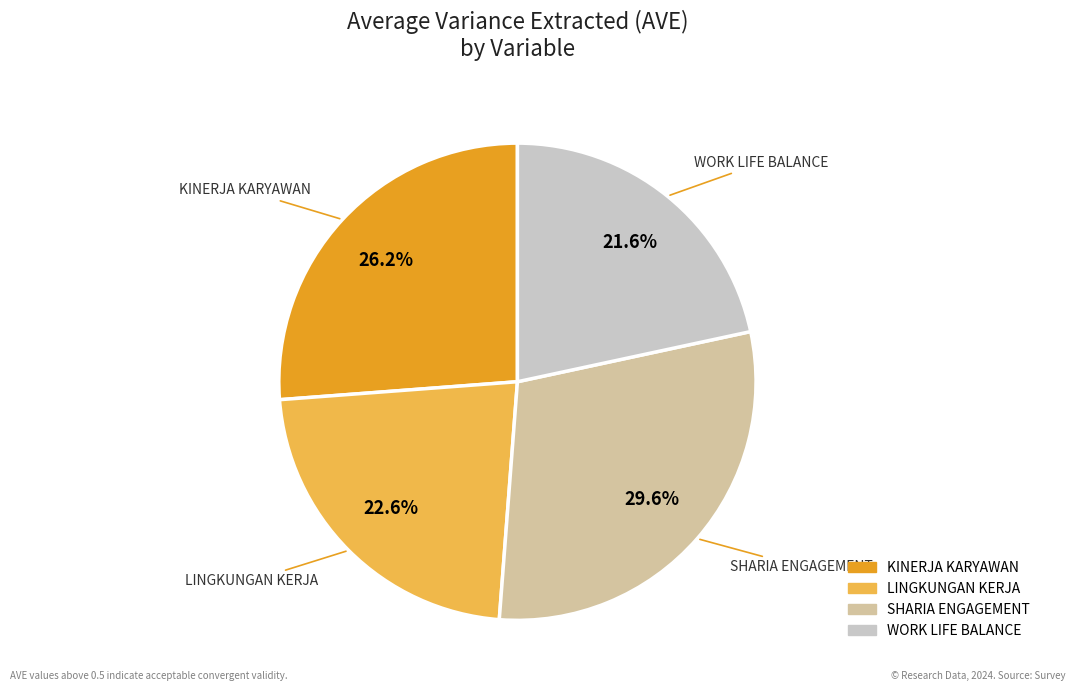

To the nearest percent, what is the difference between the KINERJA KARYAWAN and WORK LIFE BALANCE slice percentages?

5%